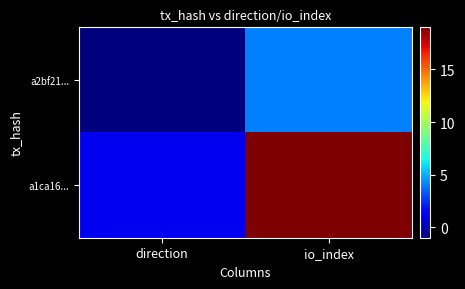

Which label corresponds to the smallest value in the chart?

direction